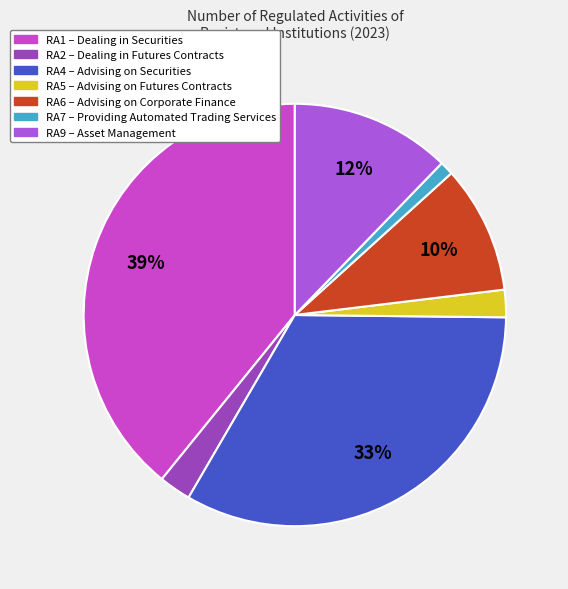

To the nearest percent, what is the difference between the largest and smallest slice percentages?

38%